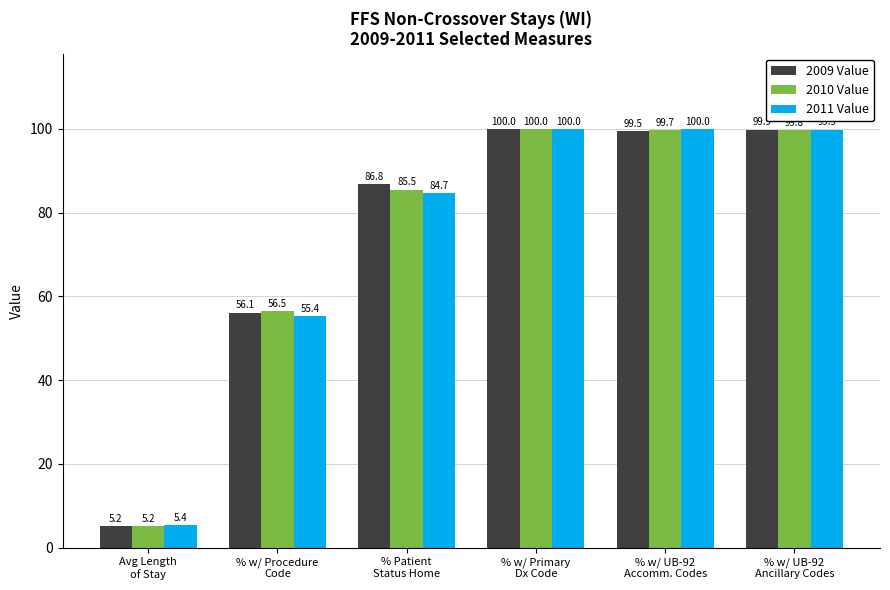

Does the chart contain any negative values?

No